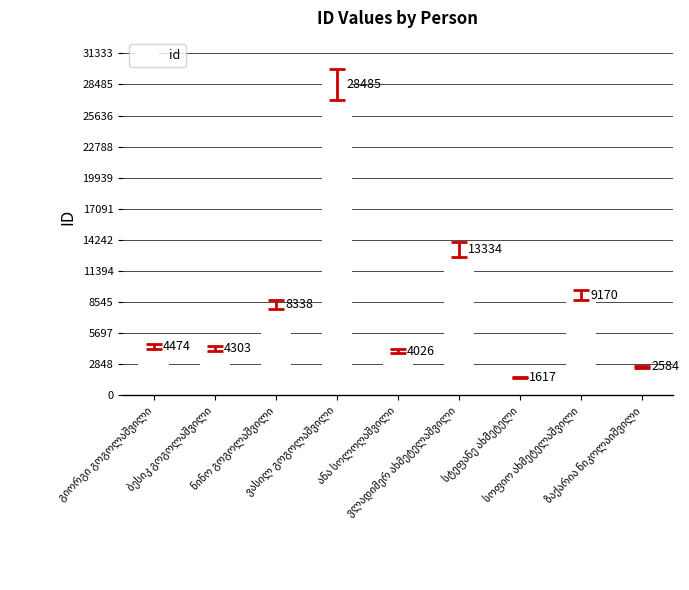

What is the average value?

8481